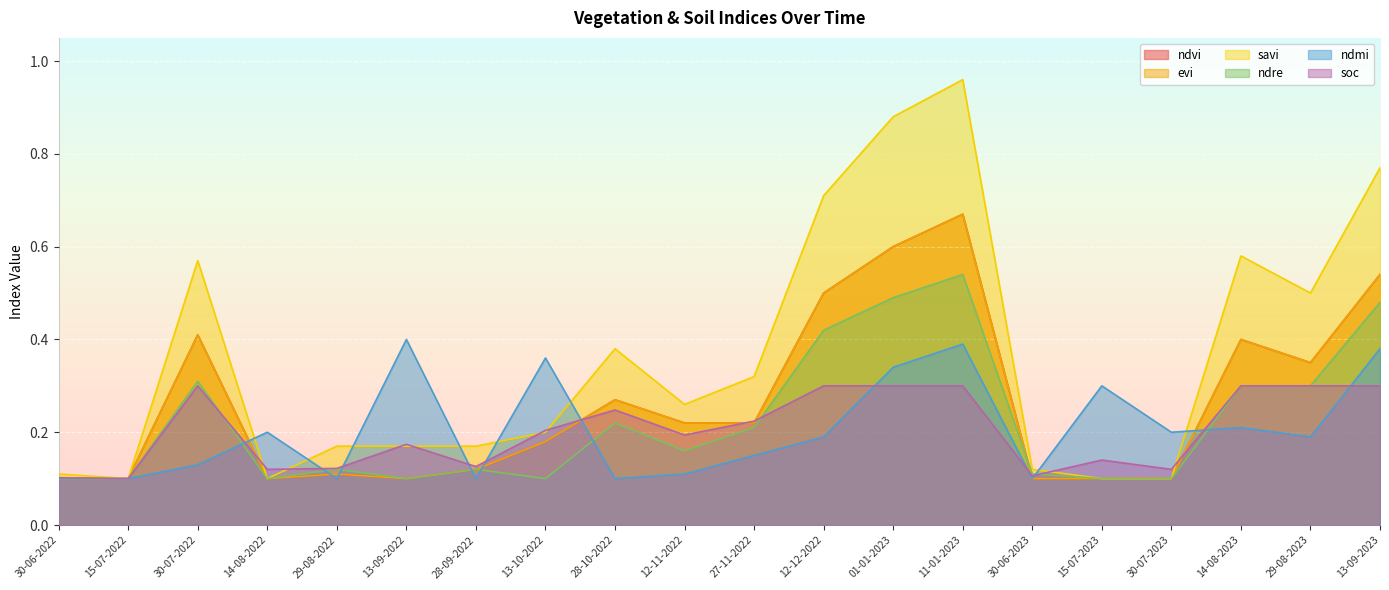

What is the label of the 1st point from the right?

13-09-2023